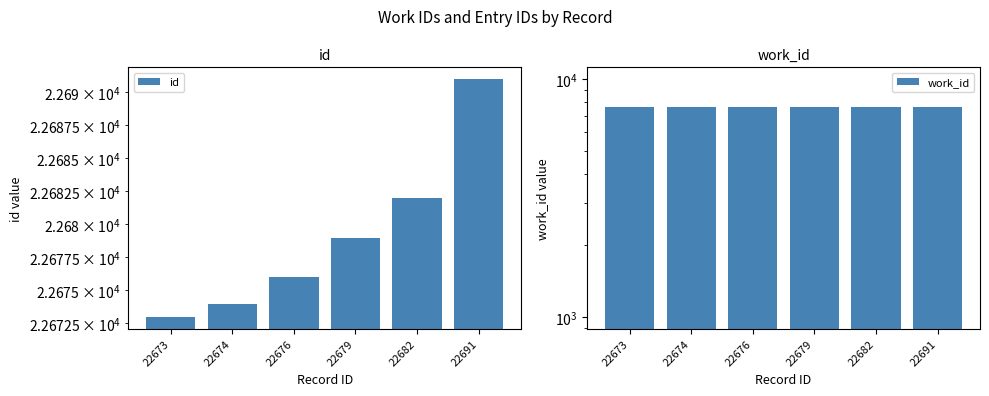

Reading left to right, transcribe all the data shown in this chart.

id: 22673=22673	22674=22674	22676=22676	22679=22679	22682=22682	22691=22691
work_id: 22673=7669	22674=7669	22676=7669	22679=7669	22682=7669	22691=7669